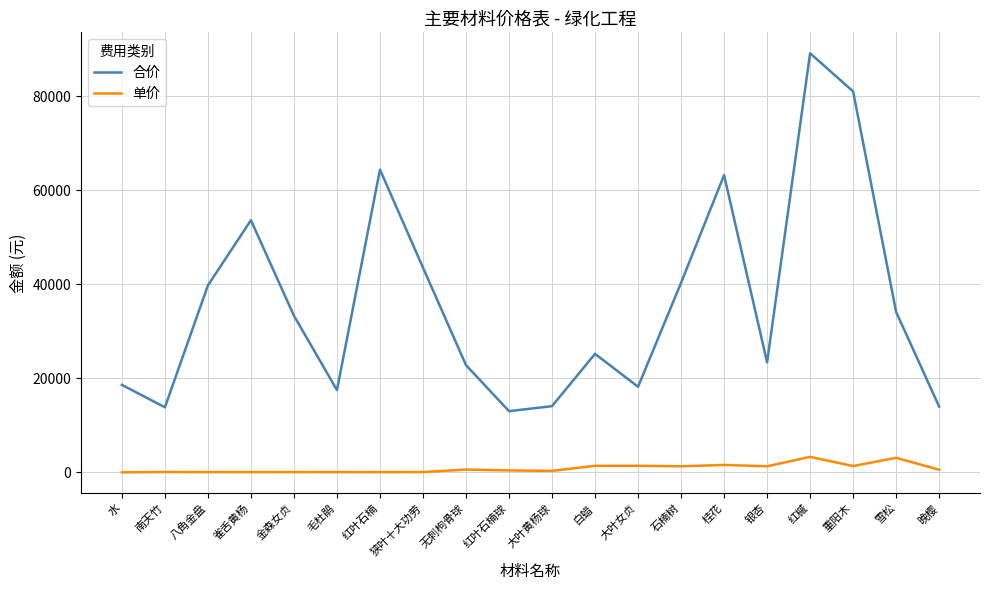

True or false: 单价 has more than 0 points higher than both neighbors.

True